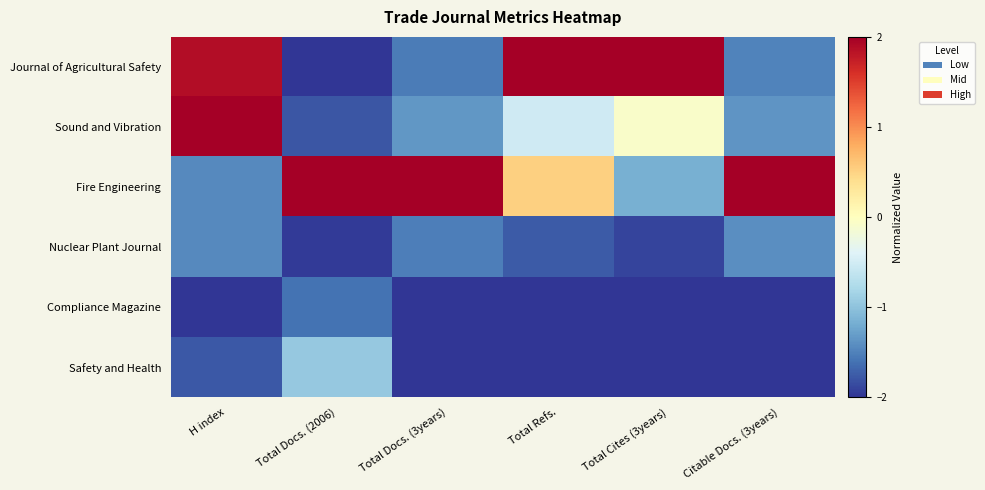

Which has a higher value, H index or Total Docs. (3years)?

H index